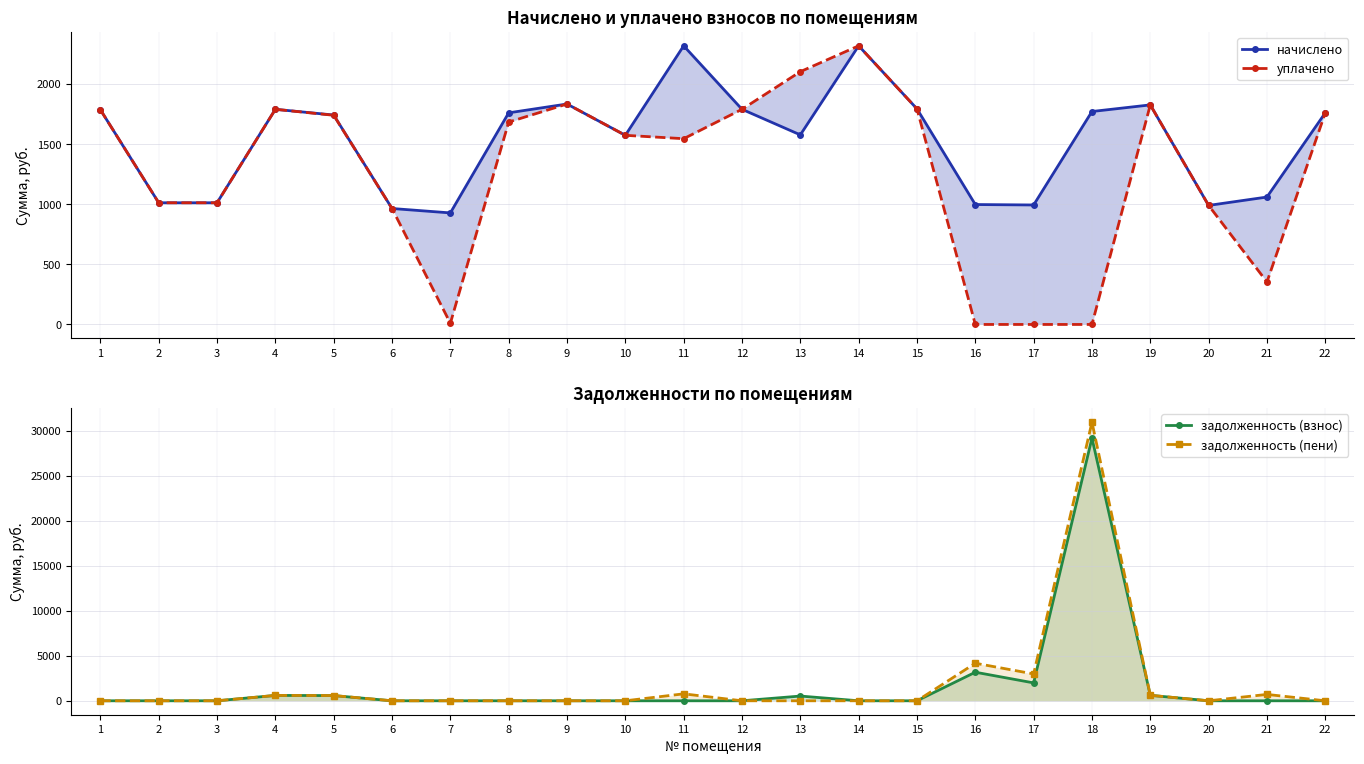

List the series in order of their peak value, lowest first.

начислено, уплачено, задолженность (взнос), задолженность (пени)